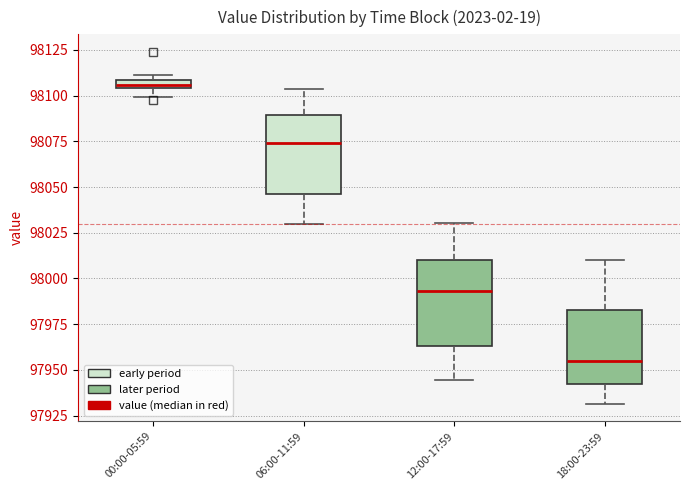

Where is the lower edge of the box for 12:00-17:59 on the y-axis? The values are not printed on the chart, so give them approximately, as read against the axis.

97965